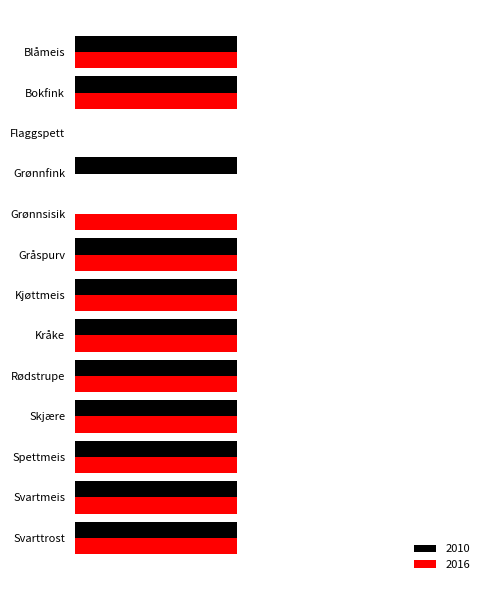

Reading left to right, extract all data points from this chart.

2010: 1	1	0	1	0	1	1	1	1	1	1	1	1
2016: 1	1	0	0	1	1	1	1	1	1	1	1	1